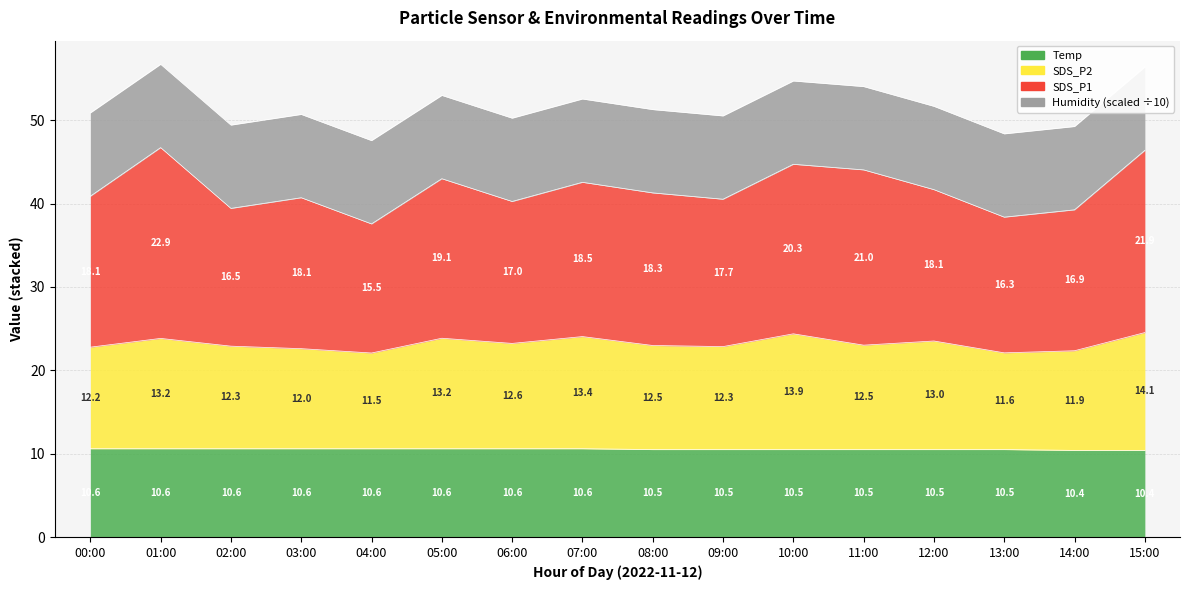

What is the label of the 8th point from the right?

08:00